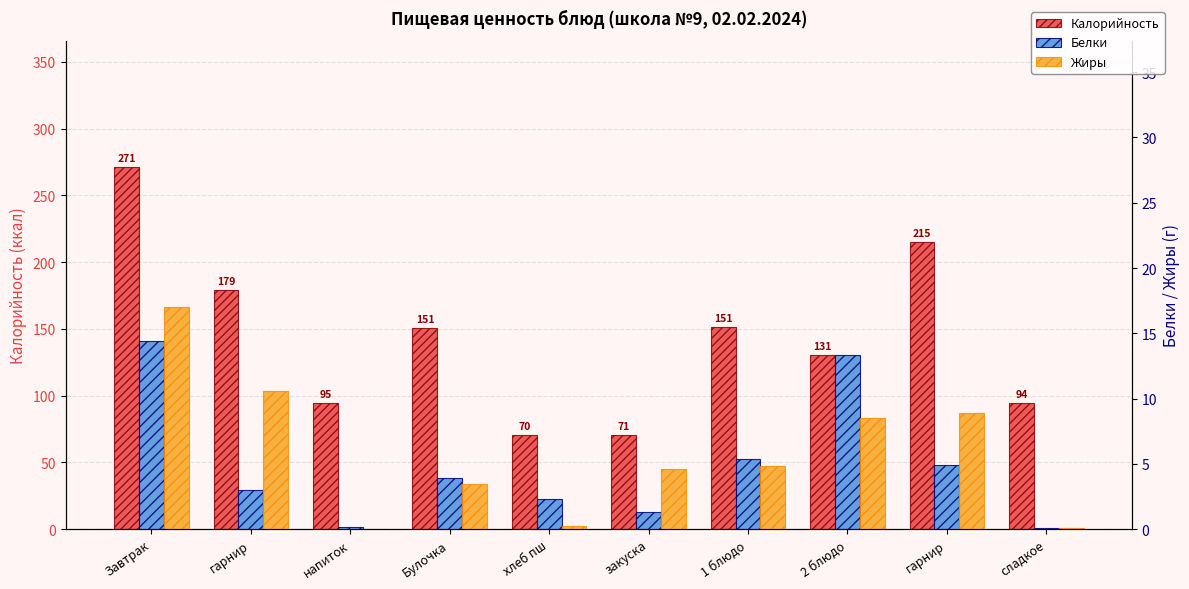

Between Завтрак and сладкое, which series saw the biggest shift?

Калорийность